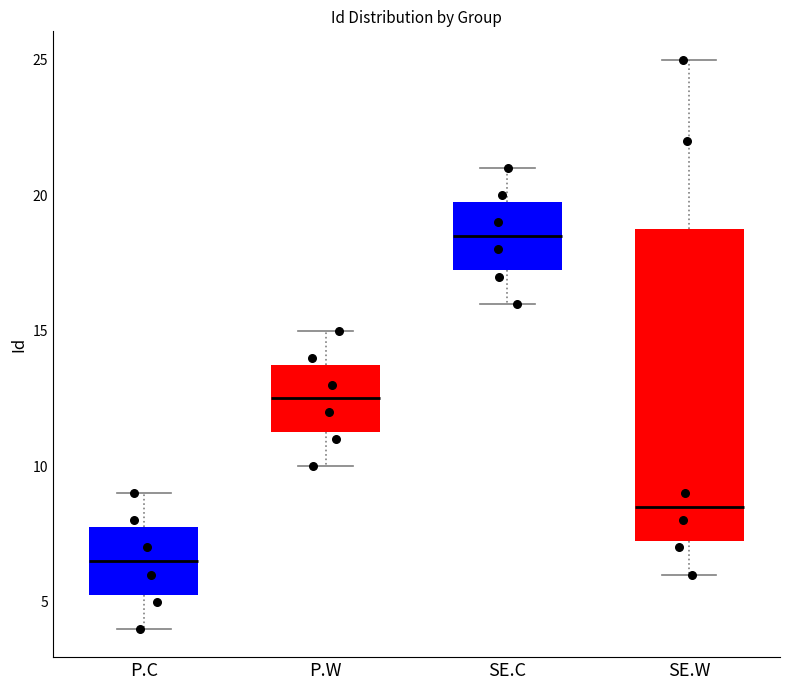

Where does the median line of the box for SE.C sit on the y-axis? The values are not printed on the chart, so give them approximately, as read against the axis.

18.5